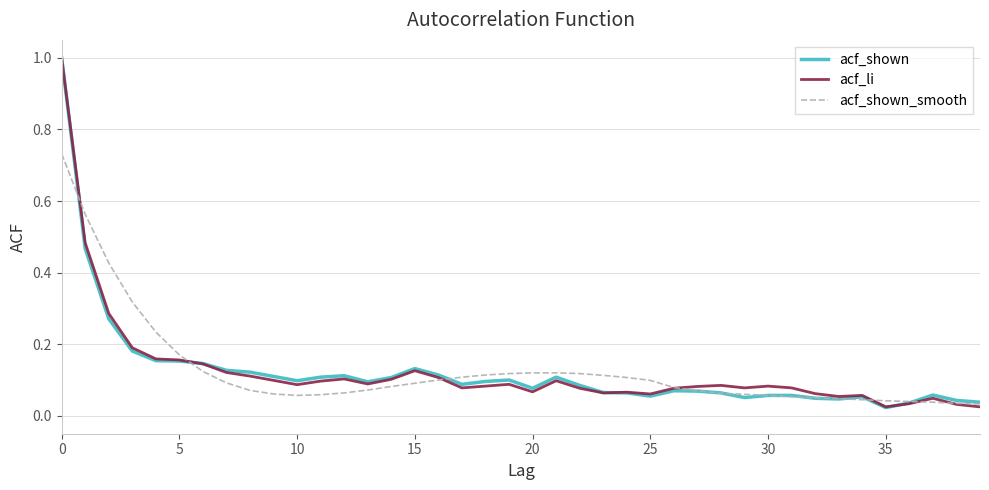

After their last crossing, which series has the higher values: acf_shown_smooth or acf_shown?

acf_shown